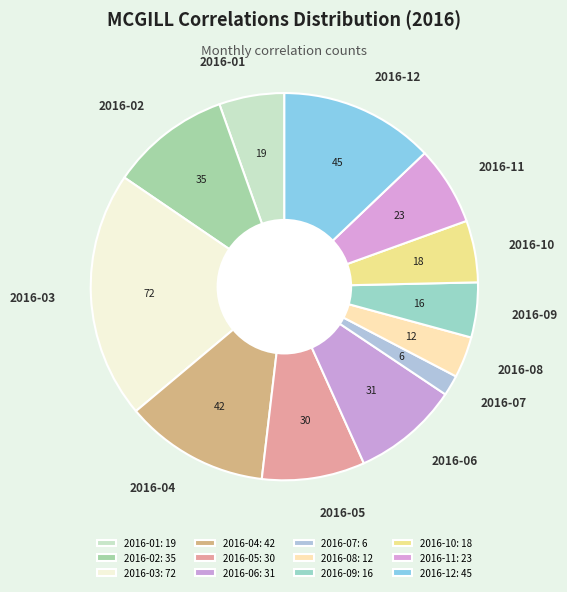

Do 2016-05 and 2016-10 together represent more than half of the pie?

No